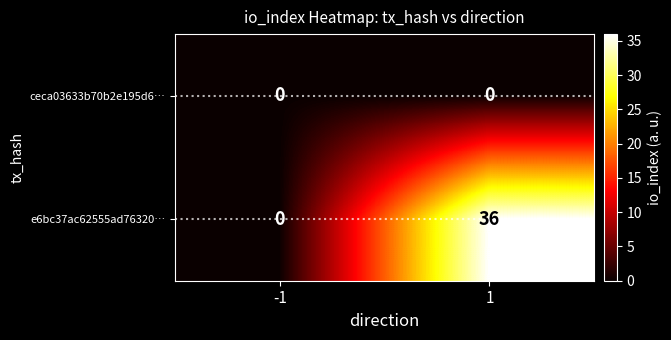

What is the greatest value displayed?

36